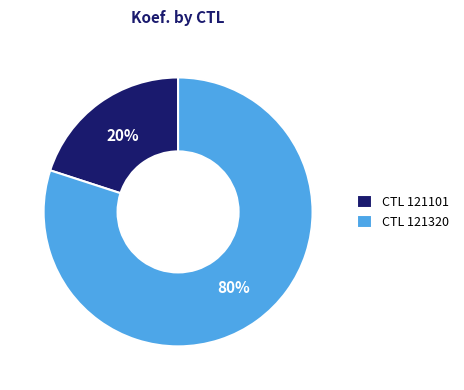

Do CTL 121320 and CTL 121101 together represent more than half of the pie?

Yes